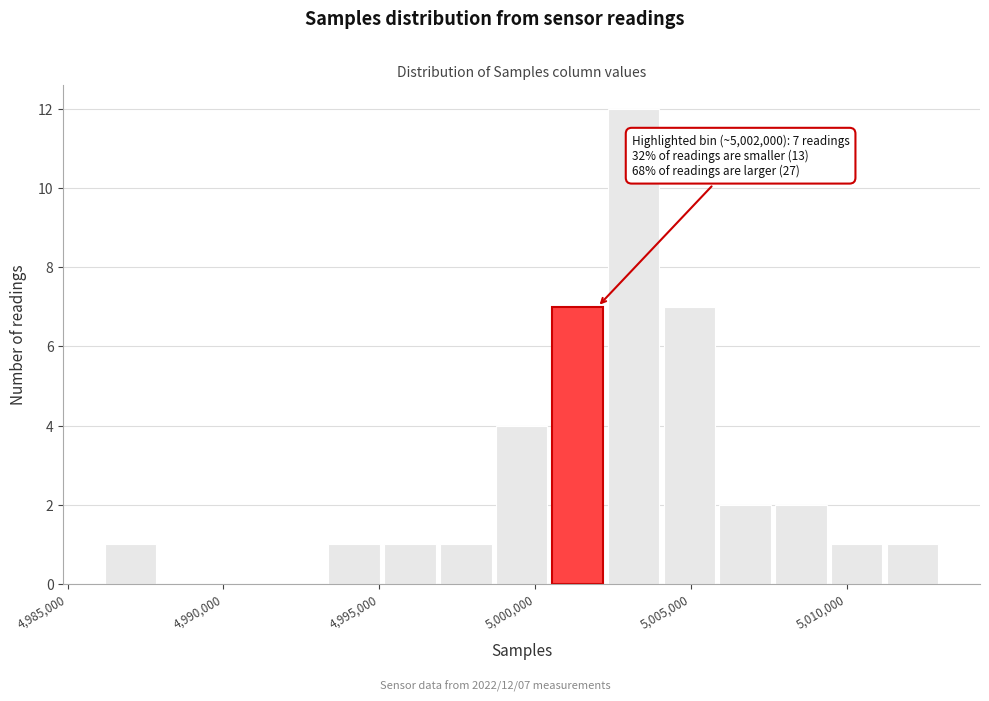

Read against the x-axis, roughly where is the centre of the tallest bar?

5003000